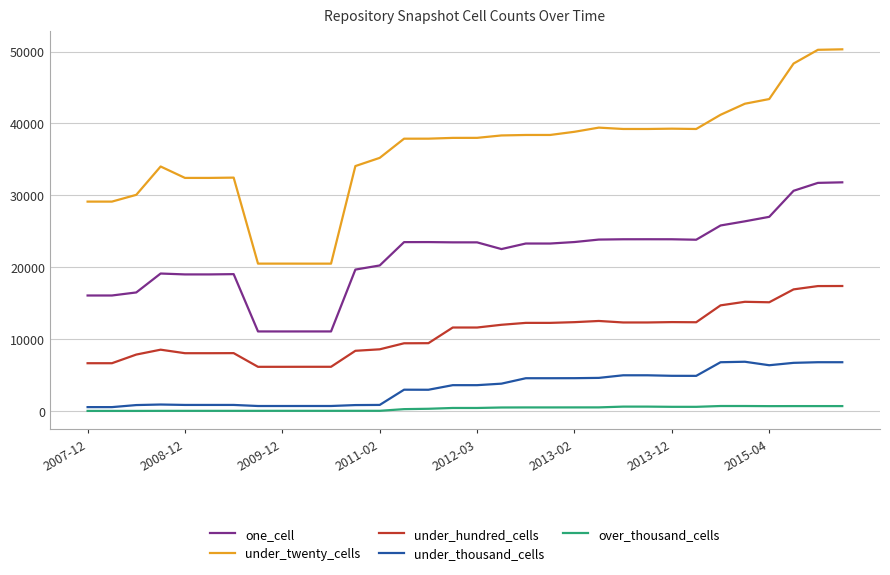

List the series in order of their peak value, highest first.

under_twenty_cells, one_cell, under_hundred_cells, under_thousand_cells, over_thousand_cells